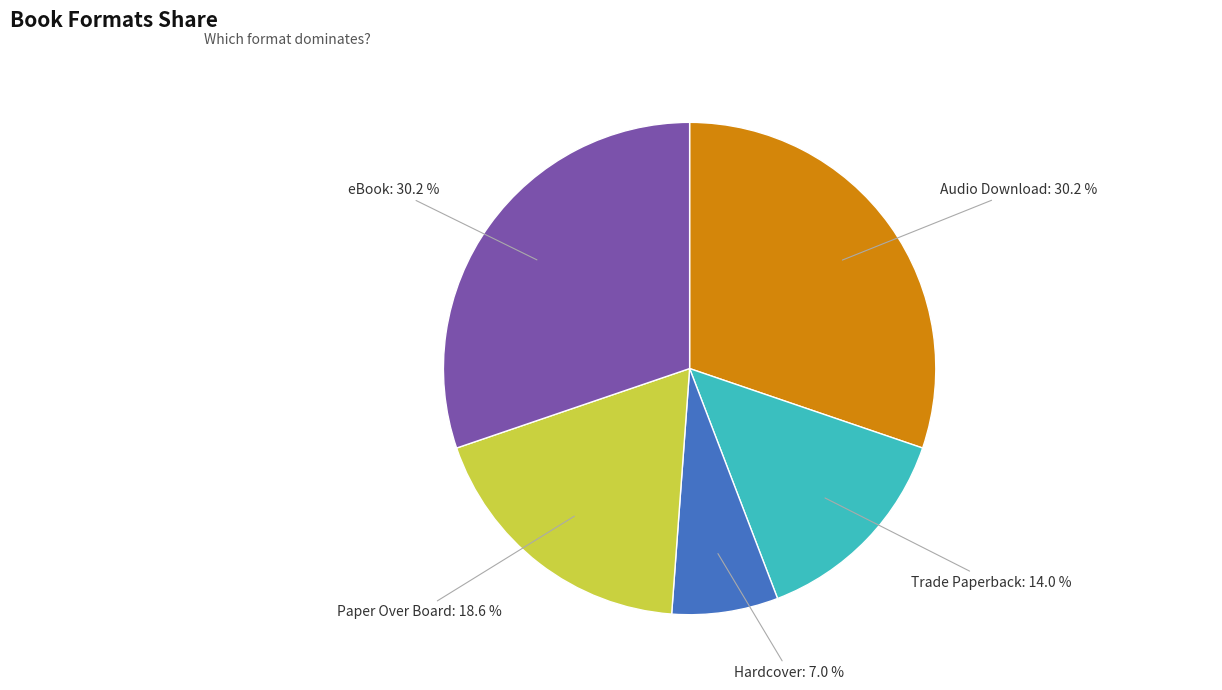

Is there a majority slice in this chart?

No